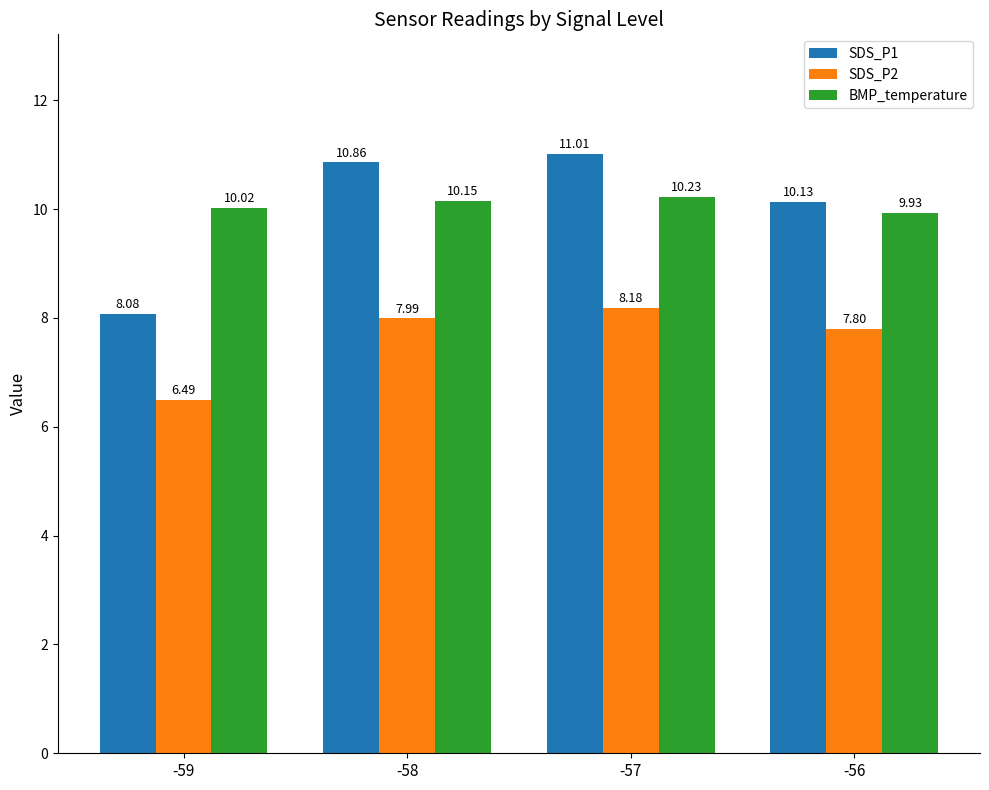

Which series has the largest total across all categories?

BMP_temperature